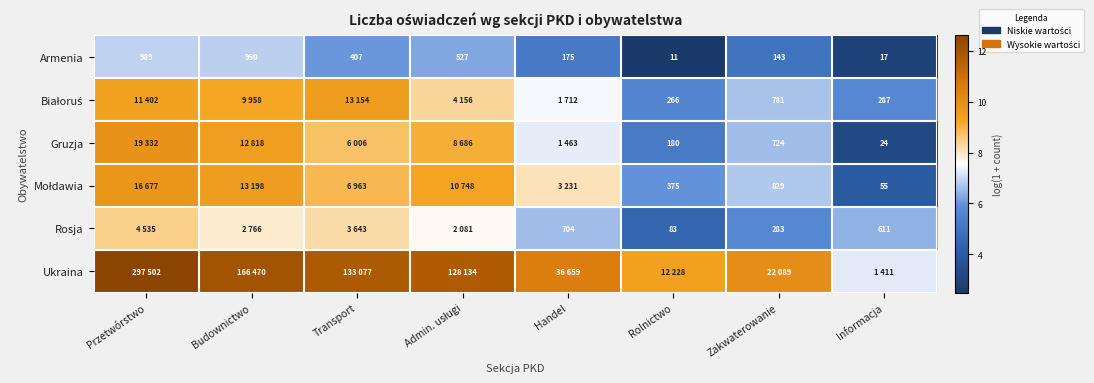

Which category has the lowest value in the Armenia series?

Rolnictwo